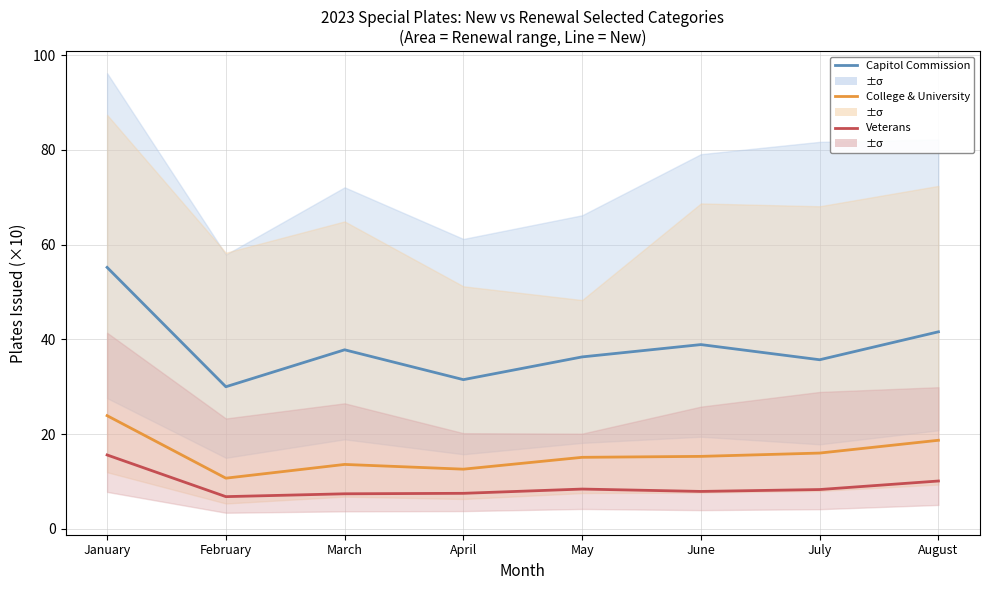

Rank the categories by 2.5°C (College & Univ) value from highest to lowest.

January, August, July, June, May, March, April, February